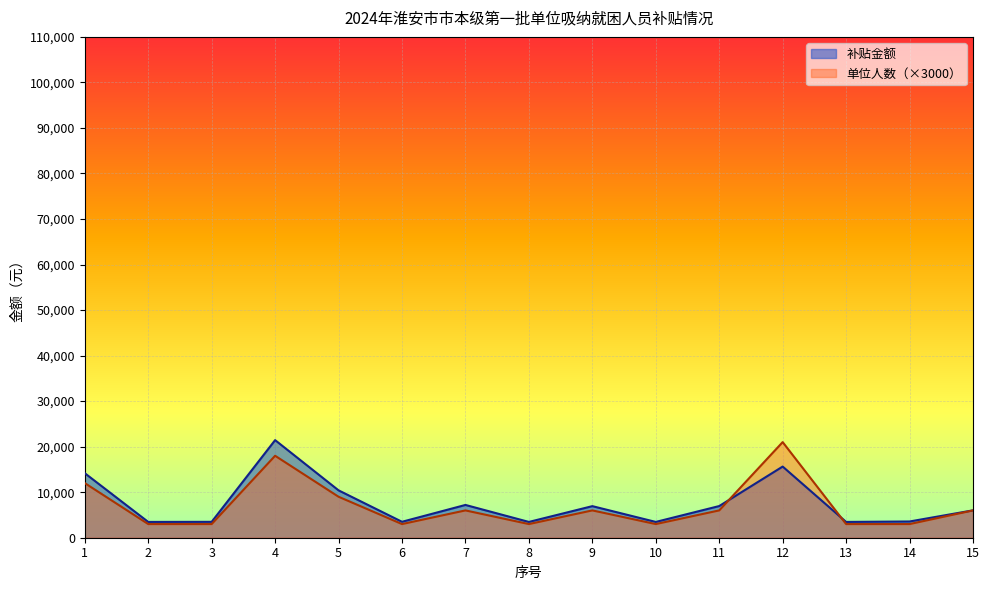

What value does the 补贴金额 series have at 8?

3467.6